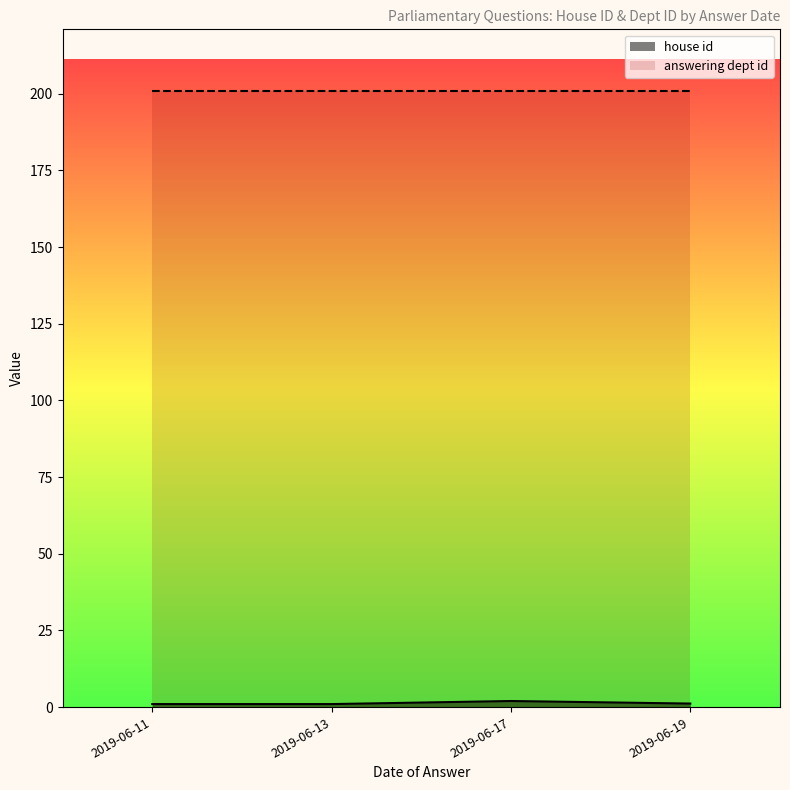

At which label does house id reach its peak?

2019-06-17